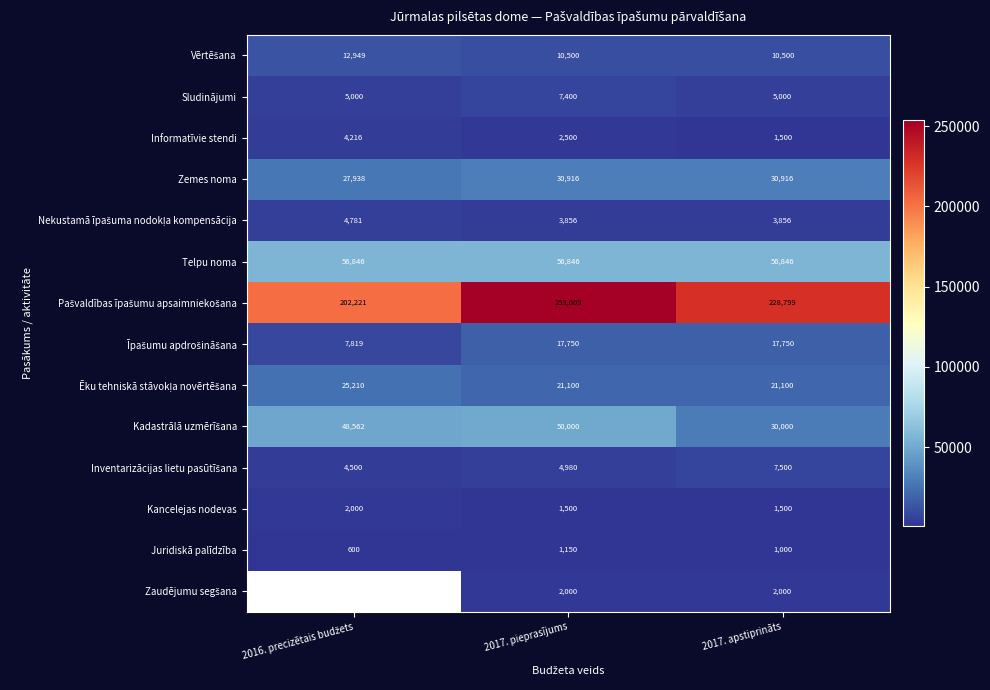

True or false: Sludinājumi has a value of 2635 at 2017. apstiprināts.

False